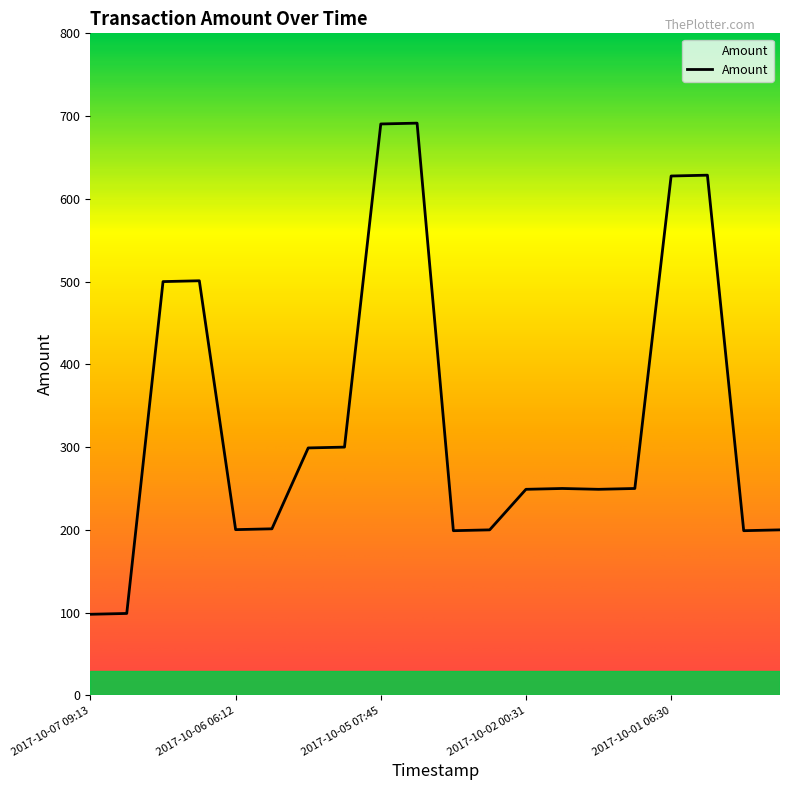

What is the greatest value displayed?

691.5